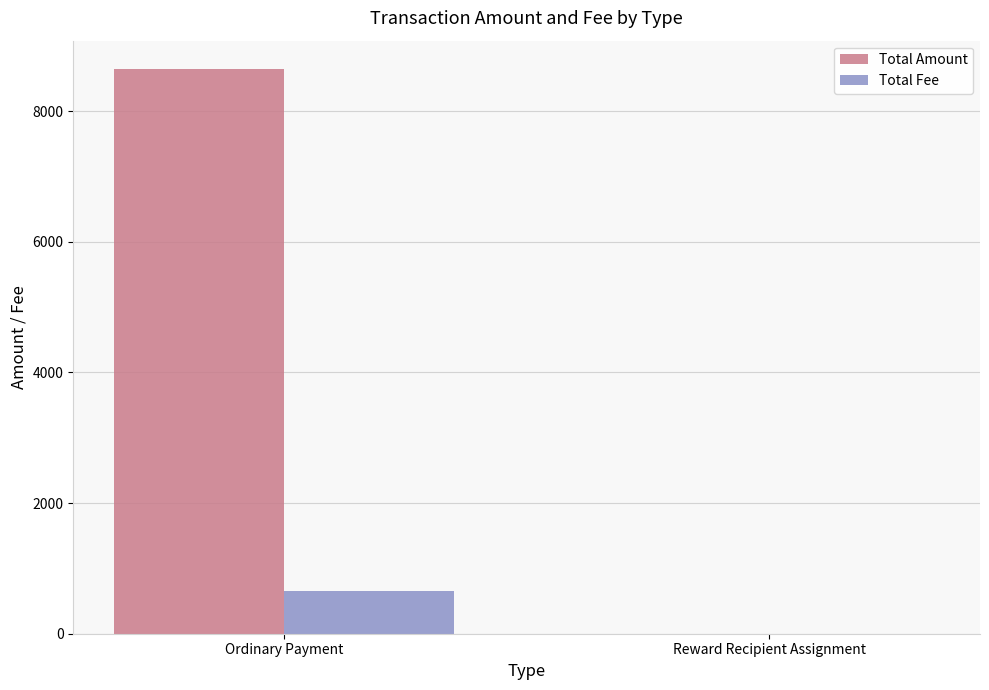

What is the approximate value of Total Fee at Reward Recipient Assignment?

2.0